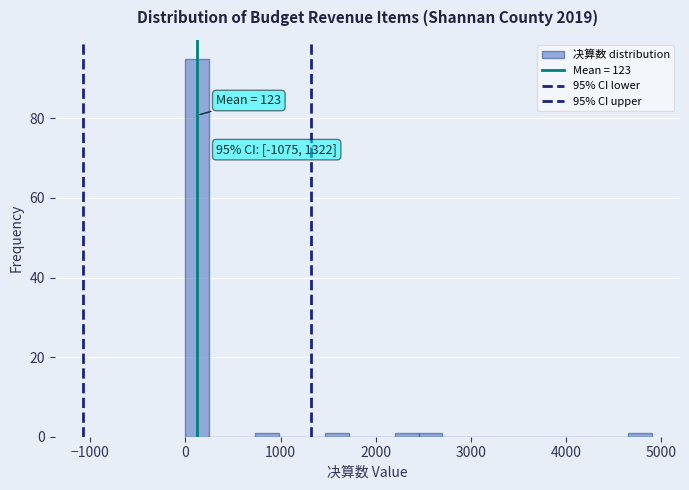

Around what value on the x-axis is the tallest bar? Give the approximate position of its centre, as read against the axis.

100